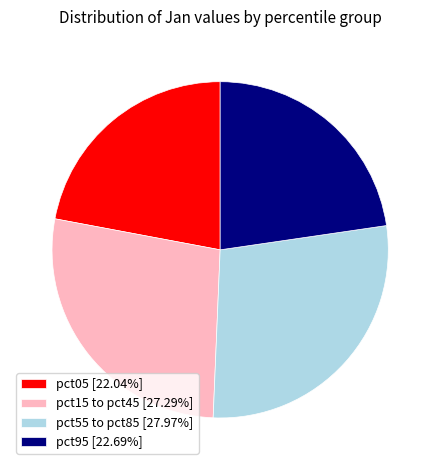

Do pct05 [22.04%] and pct95 [22.69%] together represent more than half of the pie?

No